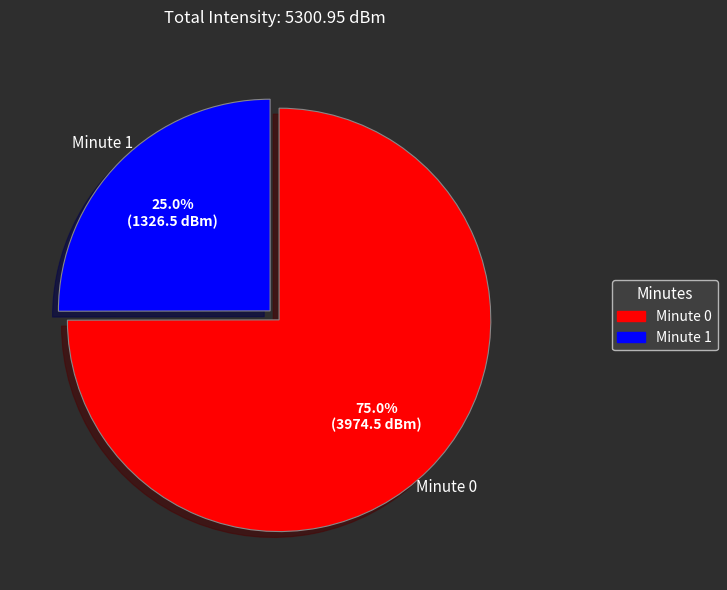

What is the total percentage of Minute 1 and Minute 0?

100.0%